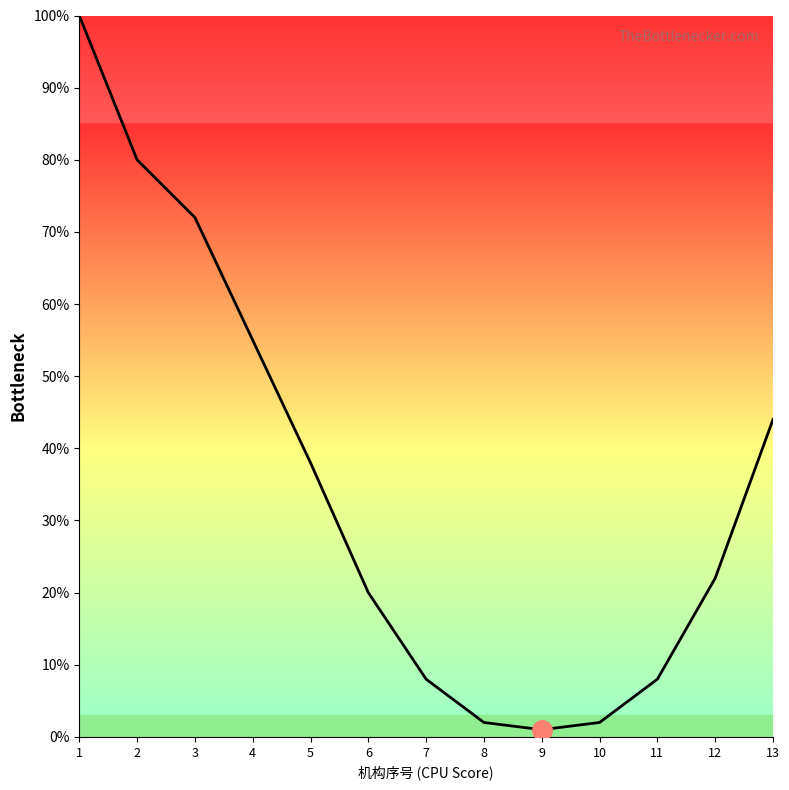

What is the difference between the second highest and second lowest values?

78